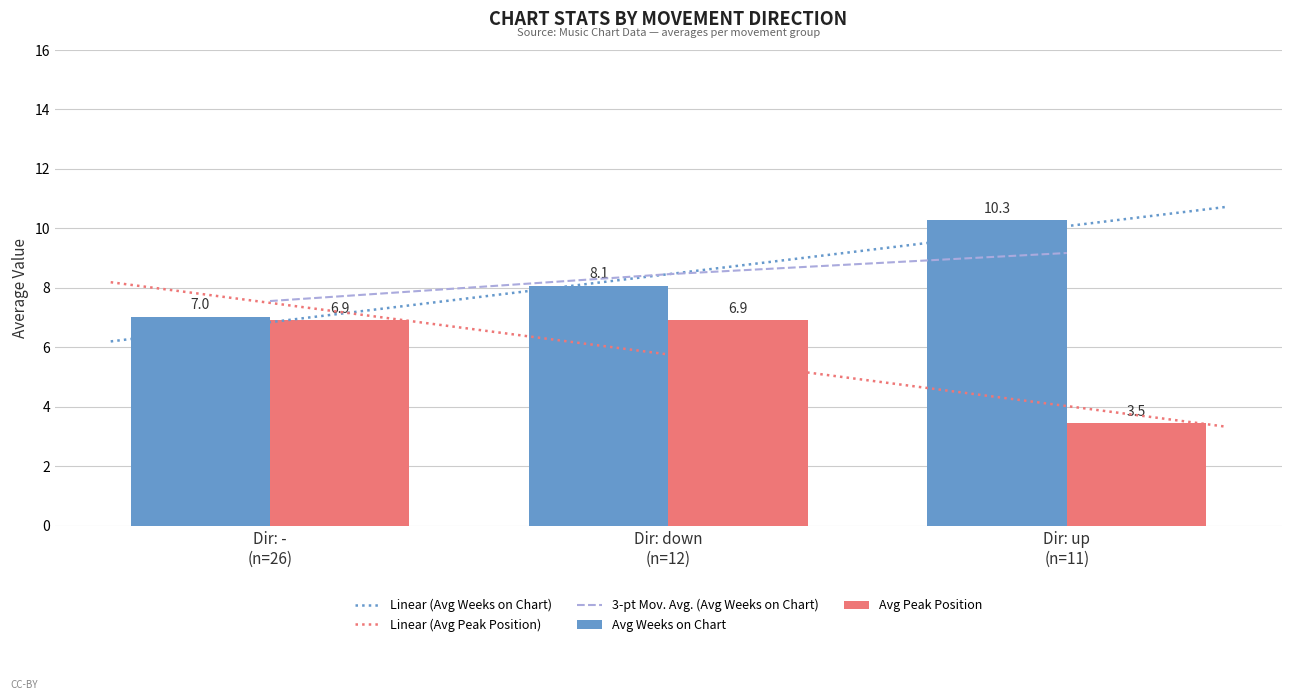

What is the sum of all Avg Peak Position values?

17.3